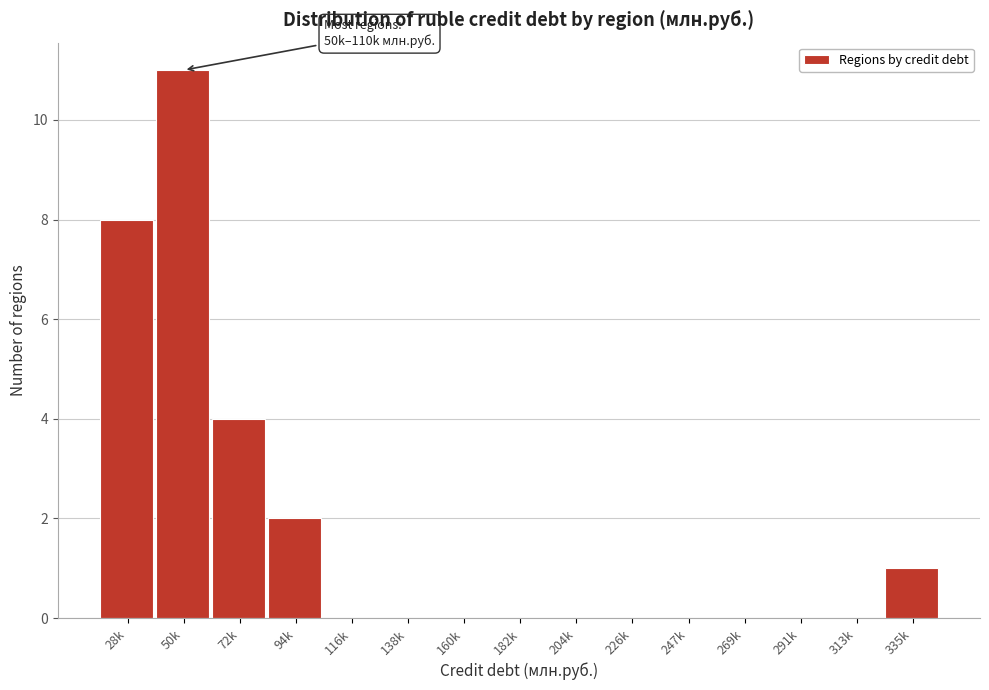

Reading left to right, what are all the values shown in this chart?

28k=8	50k=11	72k=4	94k=2	116k=0	138k=0	160k=0	182k=0	204k=0	226k=0	247k=0	269k=0	291k=0	313k=0	335k=1